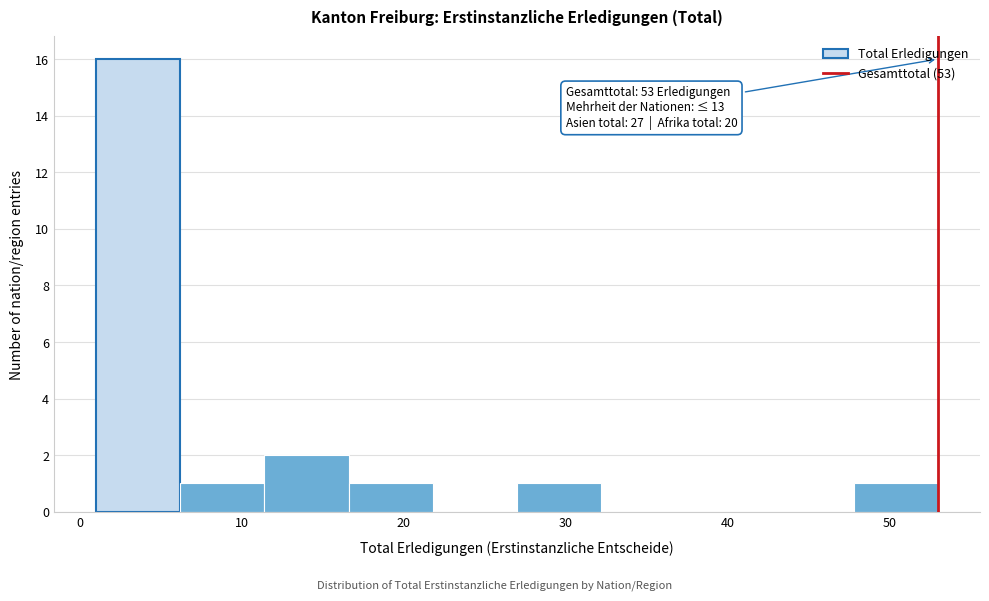

Over which range of the x-axis is the bar tallest?

1.0 to 6.2